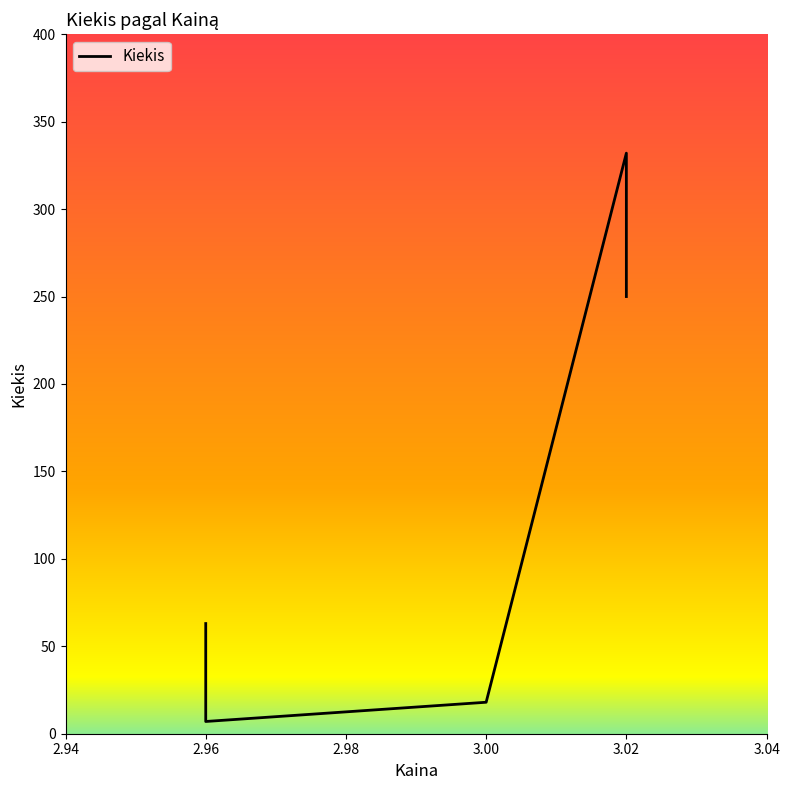

The value at 3.00 is 25. True or false?

False